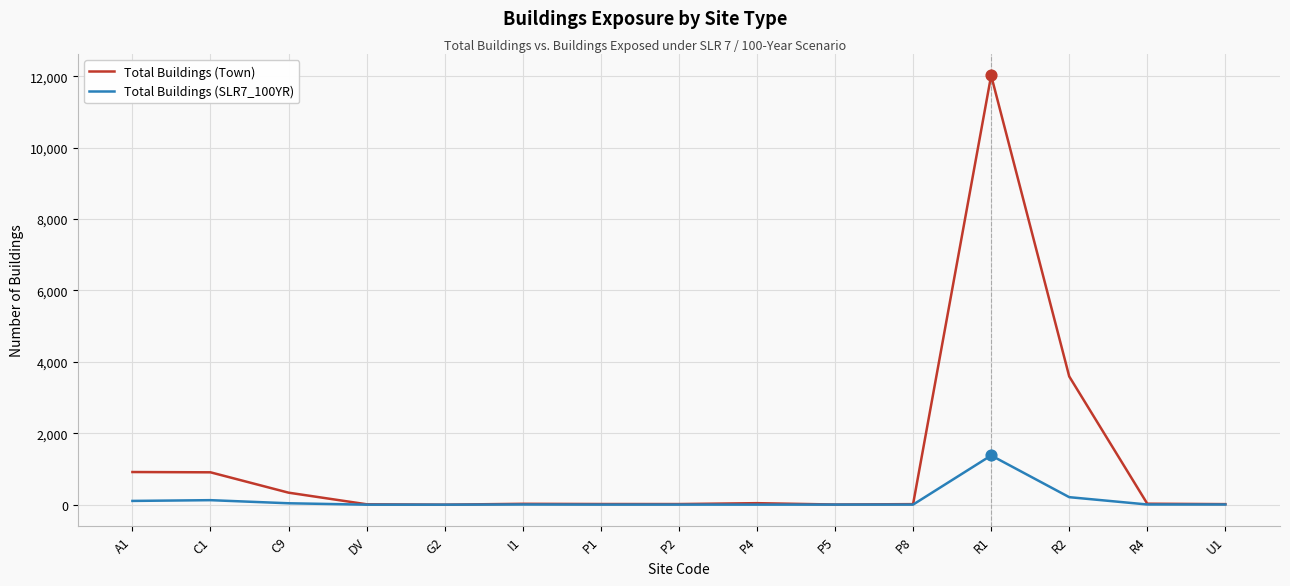

Which series has the largest range (max minus min)?

Total Buildings (Town)